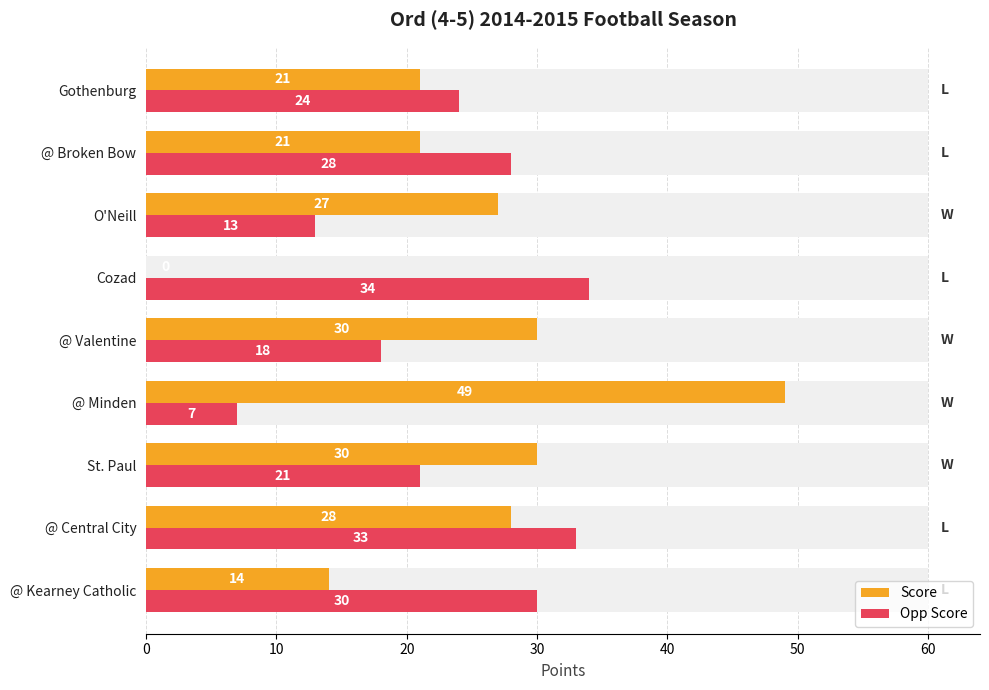

Reading left to right, list all the values displayed in this chart.

Score: 14	28	30	49	30	0	27	21	21
Opp Score: 30	33	21	7	18	34	13	28	24